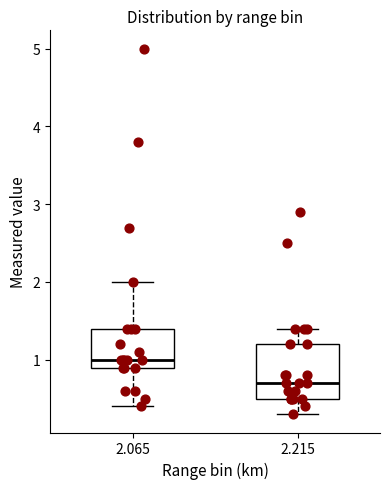

Which box's median line is the lowest?

2.215